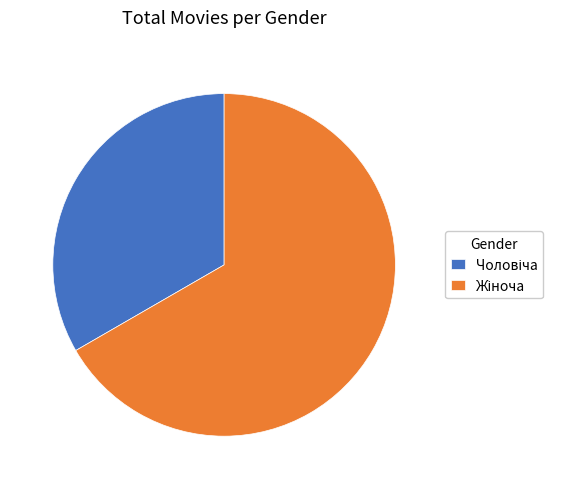

Is there a majority slice in this chart?

Yes